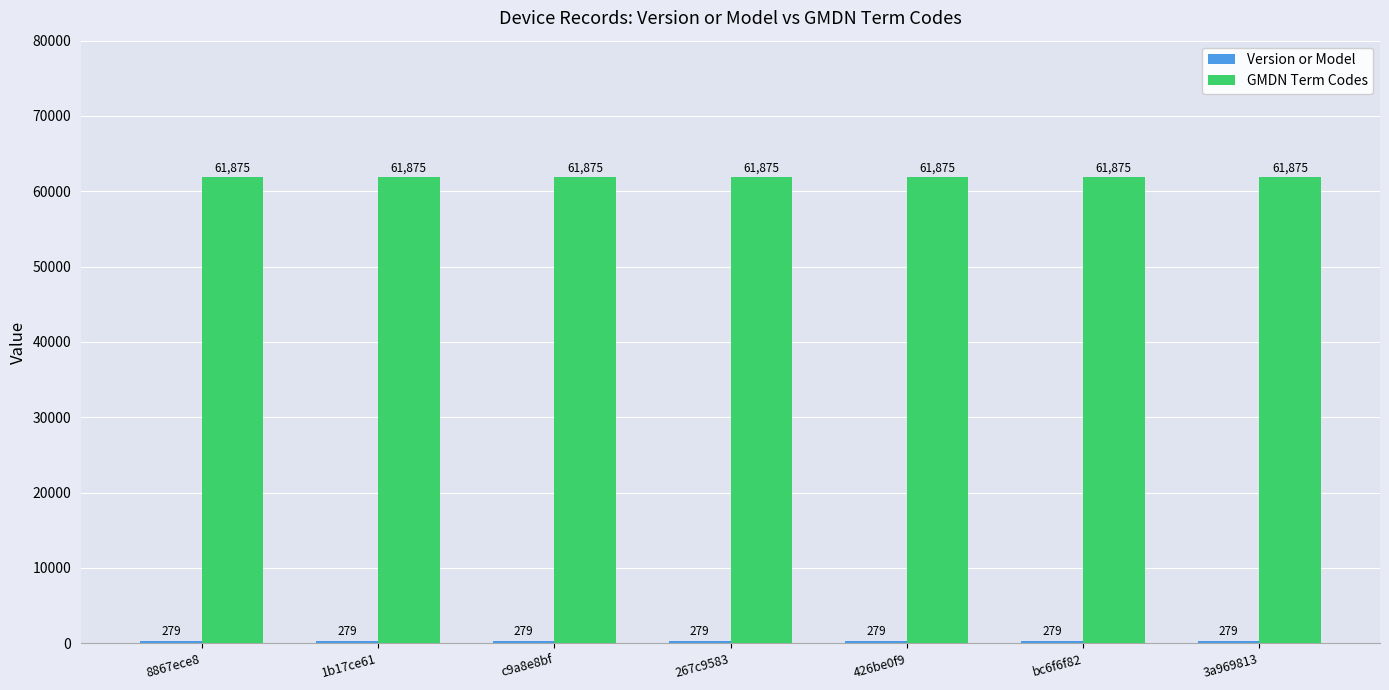

True or false: GMDN Term Codes has a value of 61875 at c9a8e8bf.

True